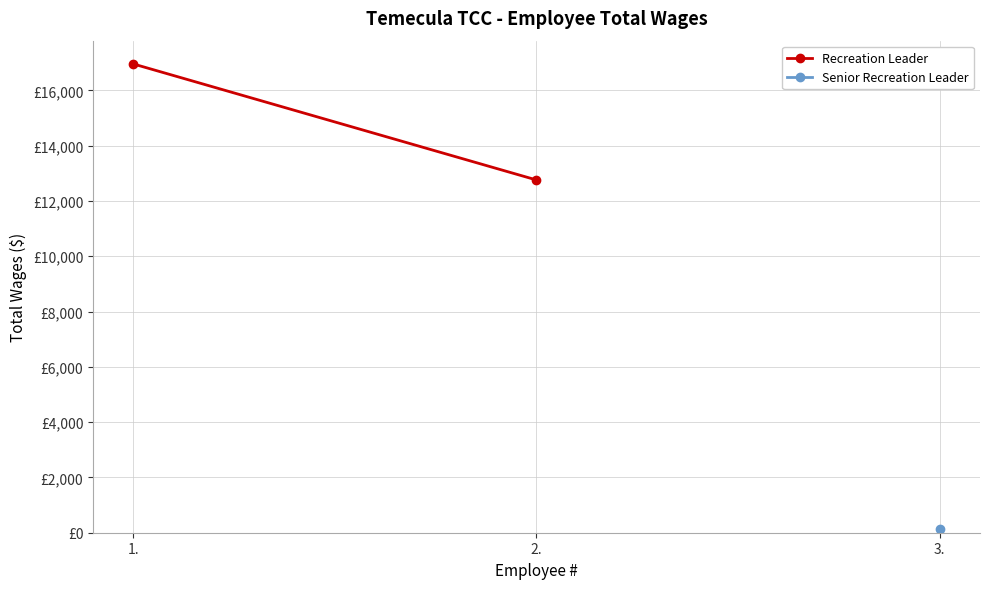

What is the maximum value shown in the chart?

16956